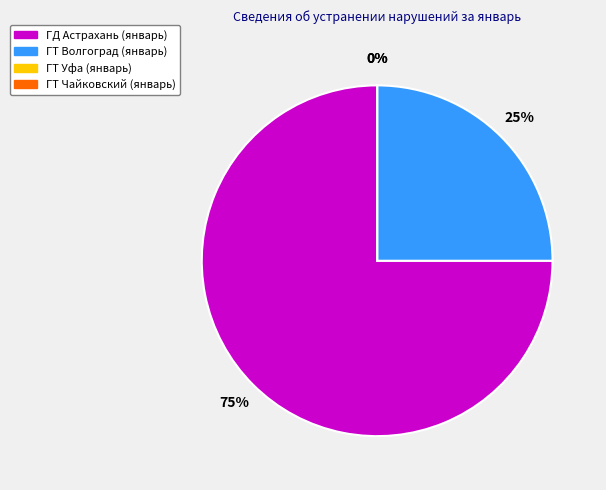

Which slice is the smallest?

ГТ Уфа (январь)